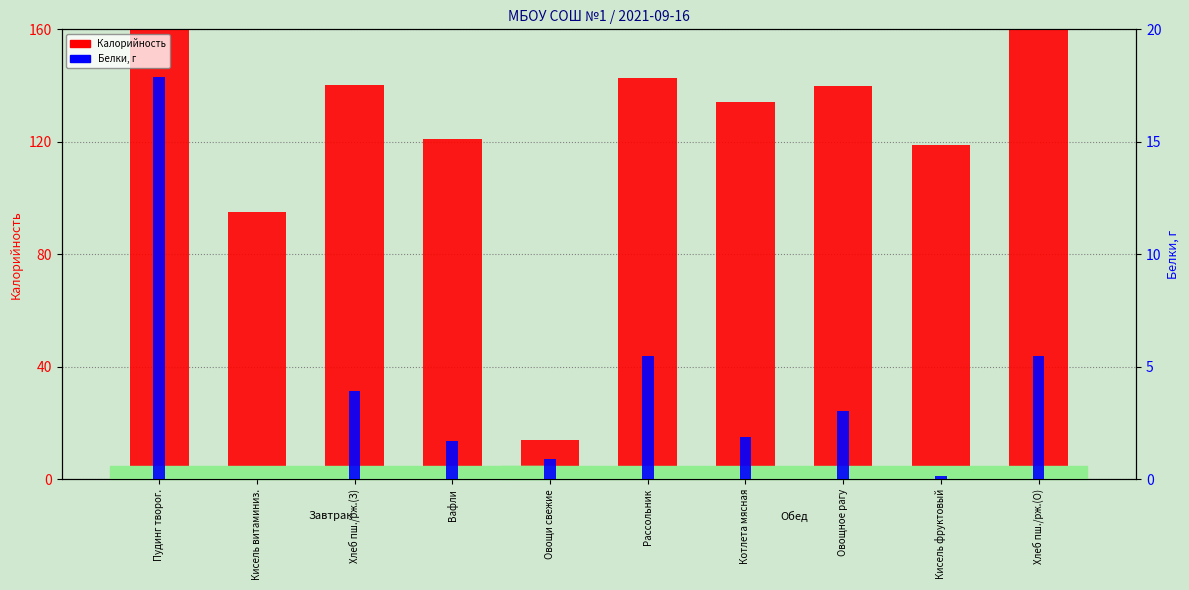

What is the label of the 4th bar from the right?

Котлета мясная